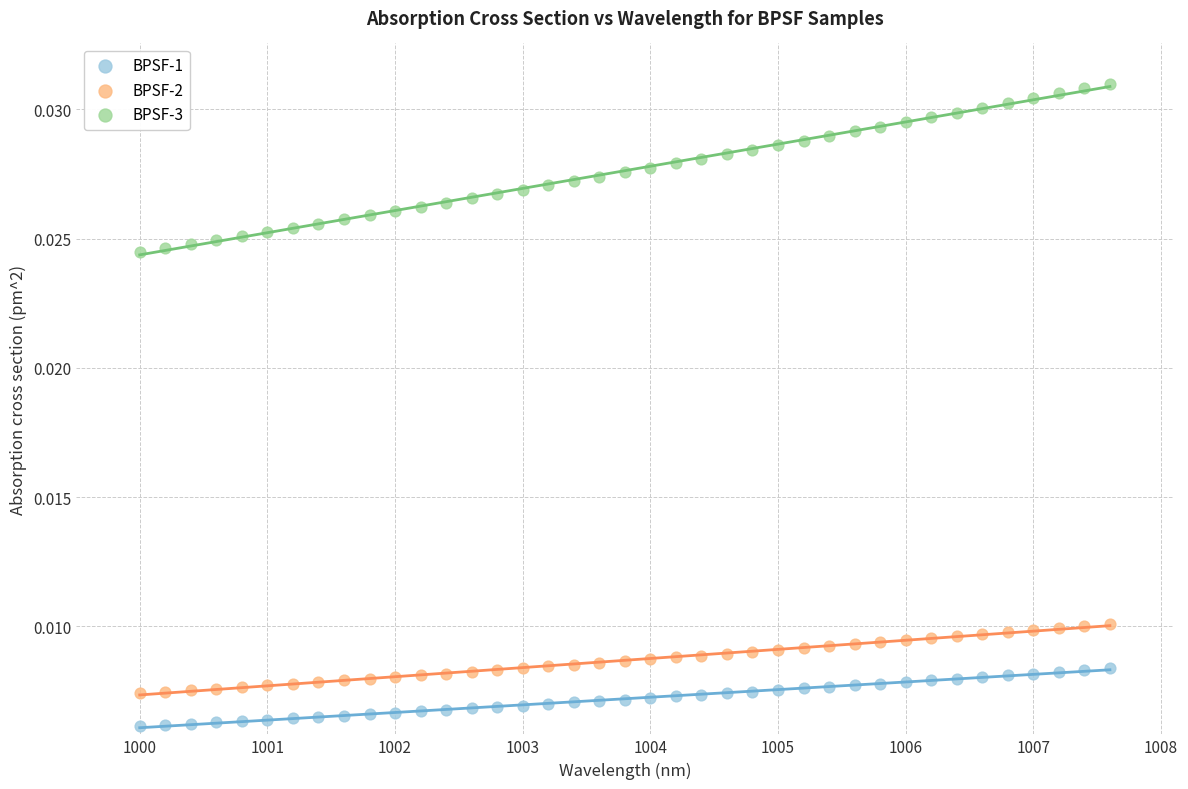

What is the X range (max minus min) for the scatter plot?

7.6